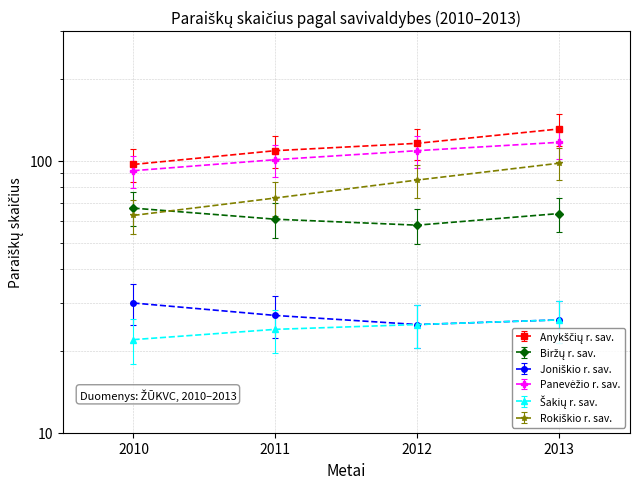

What is the average value of the Biržų r. sav. series?

62.5